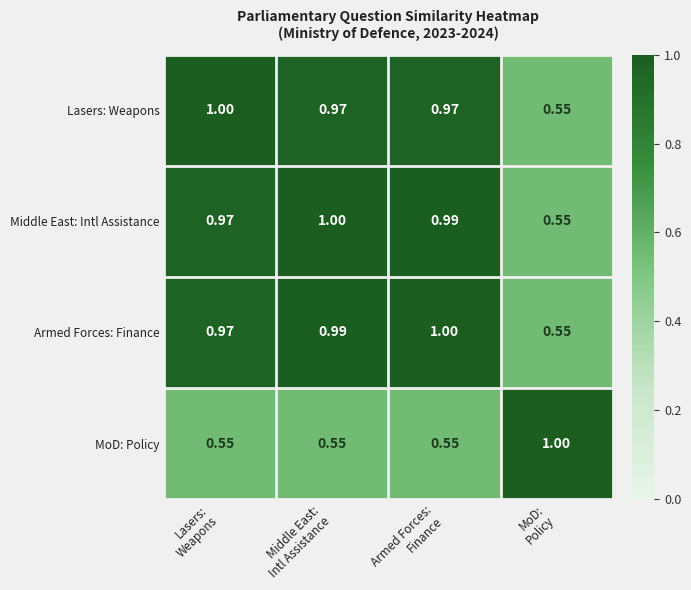

Count the number of categories in the chart.

4